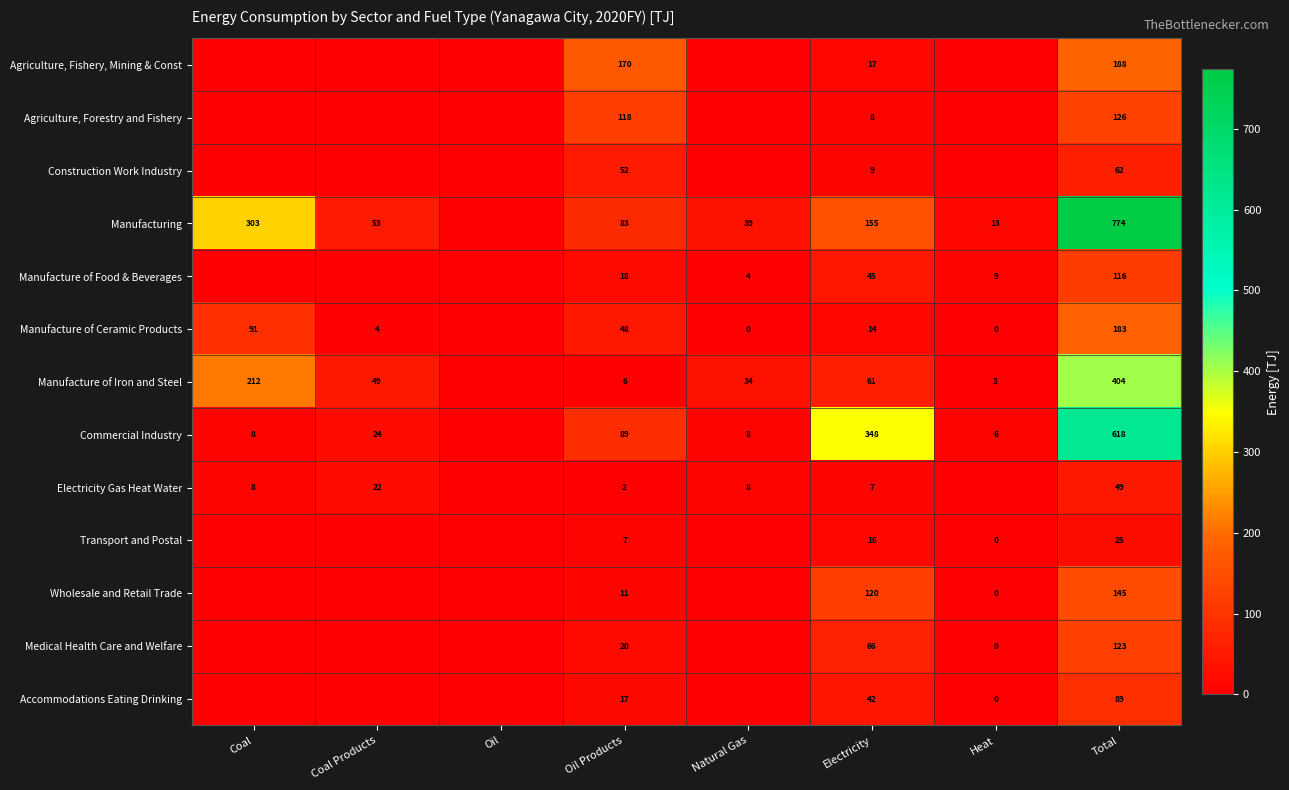

True or false: Commercial Industry has a value of 6 at Heat.

True